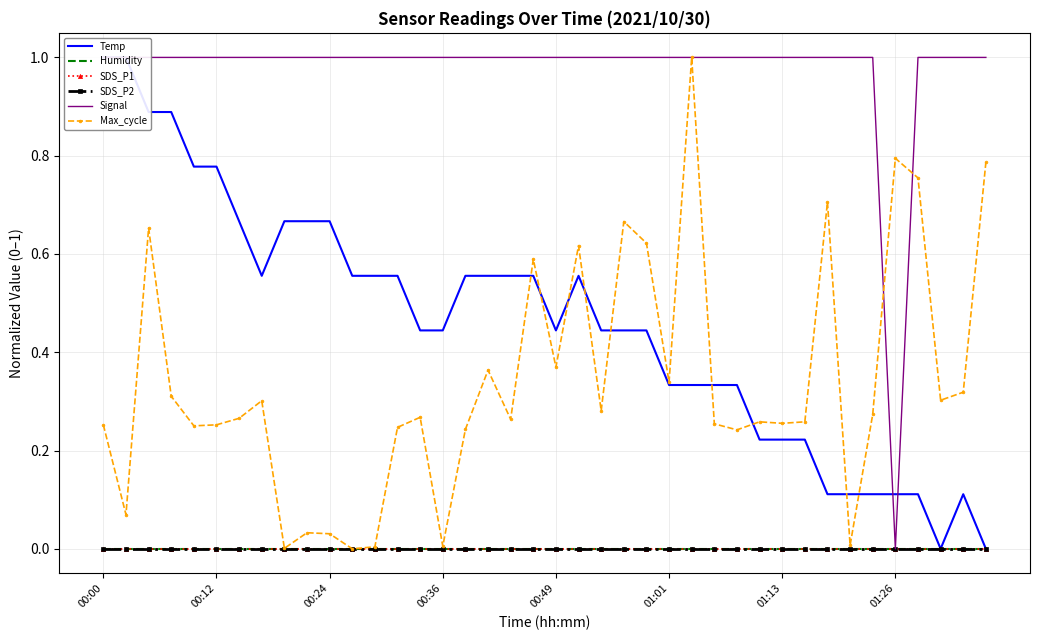

What is the difference between the highest and lowest values at 00:49?

1.0